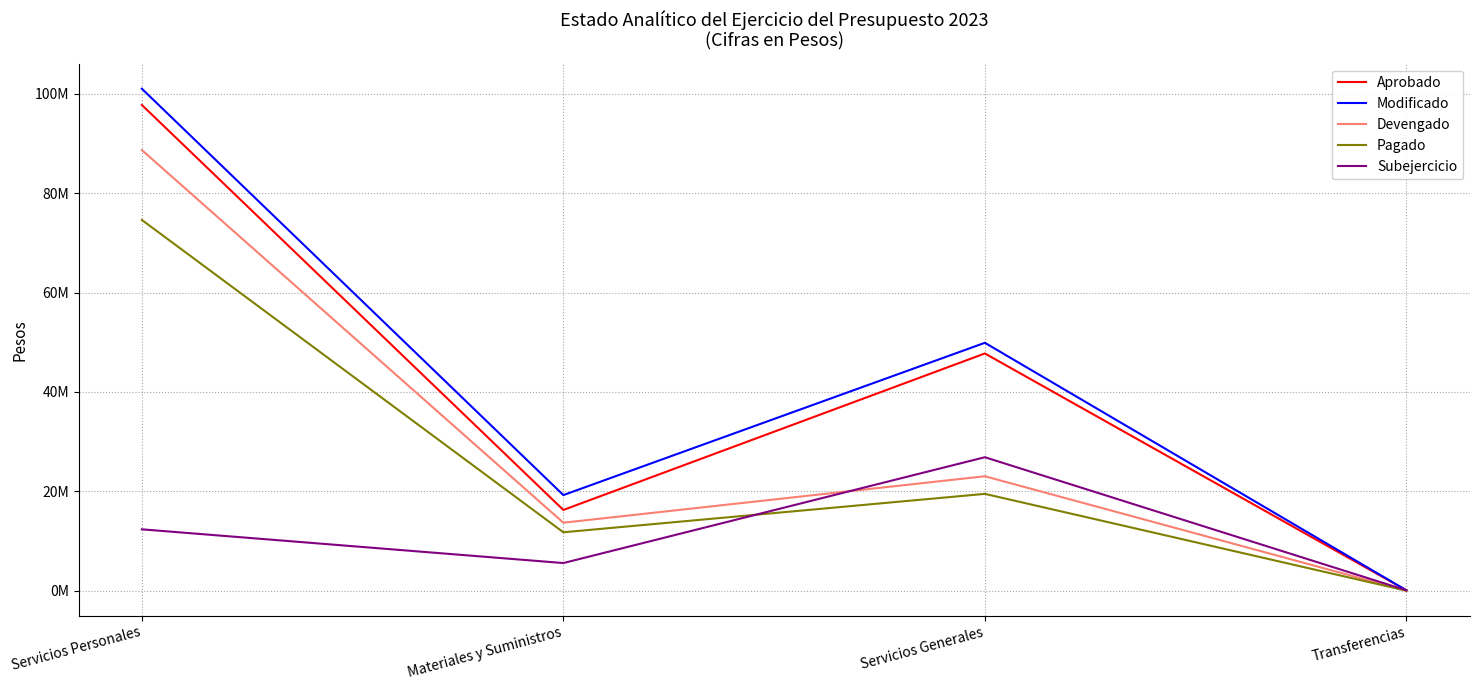

Where is Subejercicio nearest to the value 13466965?

Servicios Personales